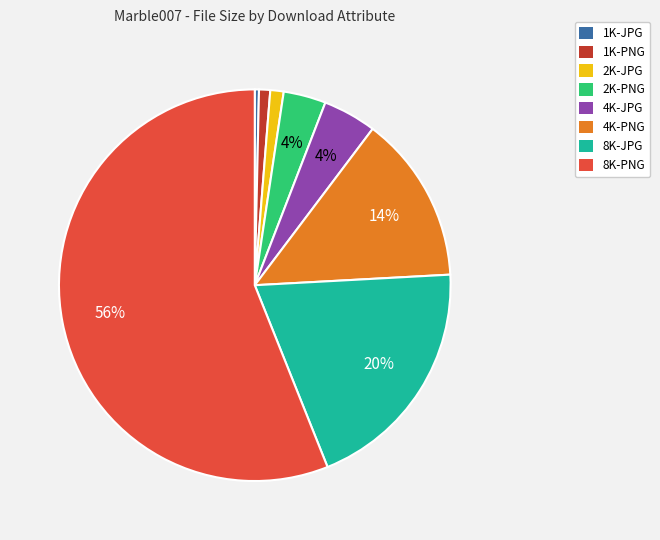

Which category accounts for the majority?

8K-PNG